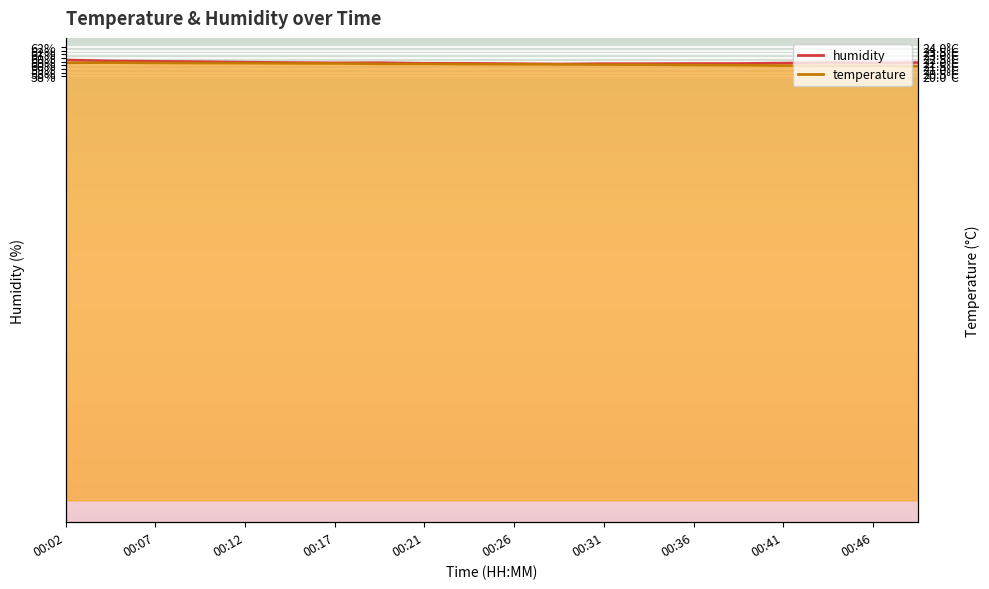

The value of humidity at 00:04 is 32.5. True or false?

False